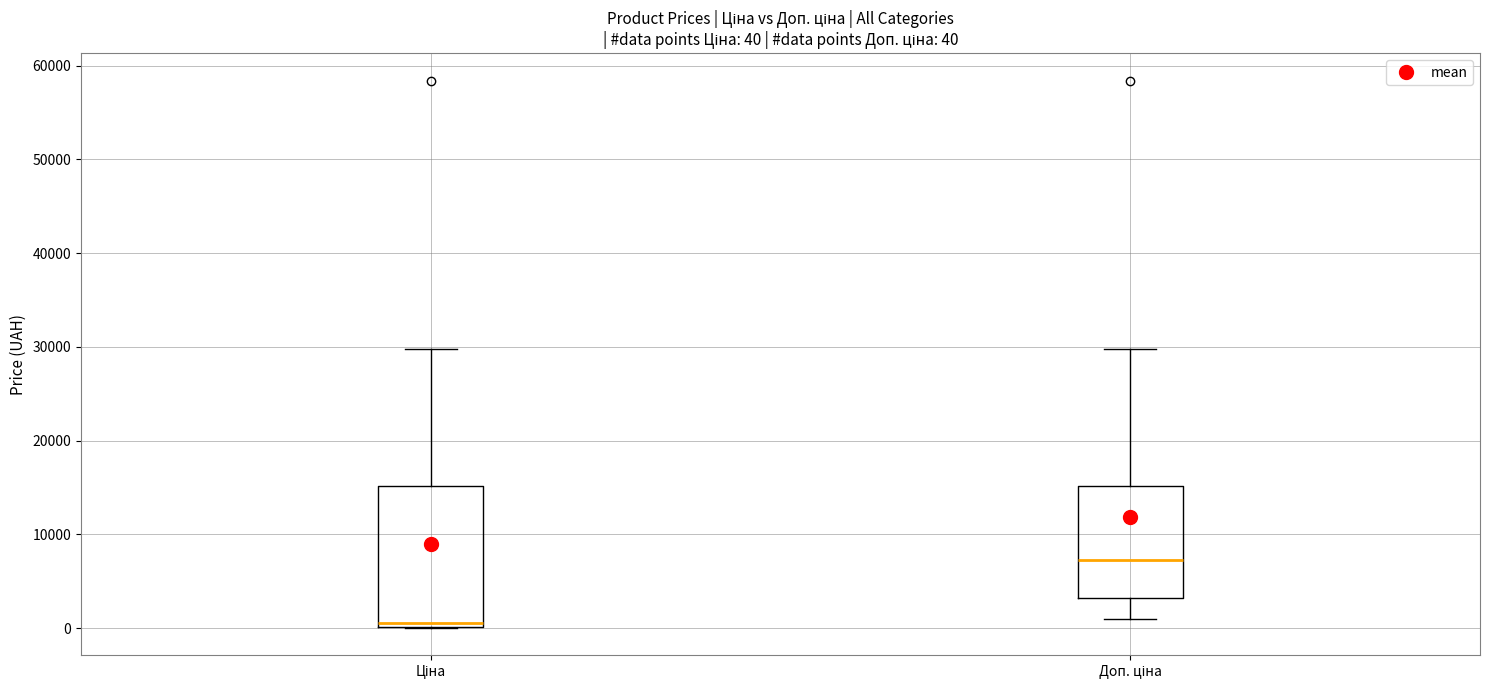

Which box's median line is the highest?

Доп. ціна